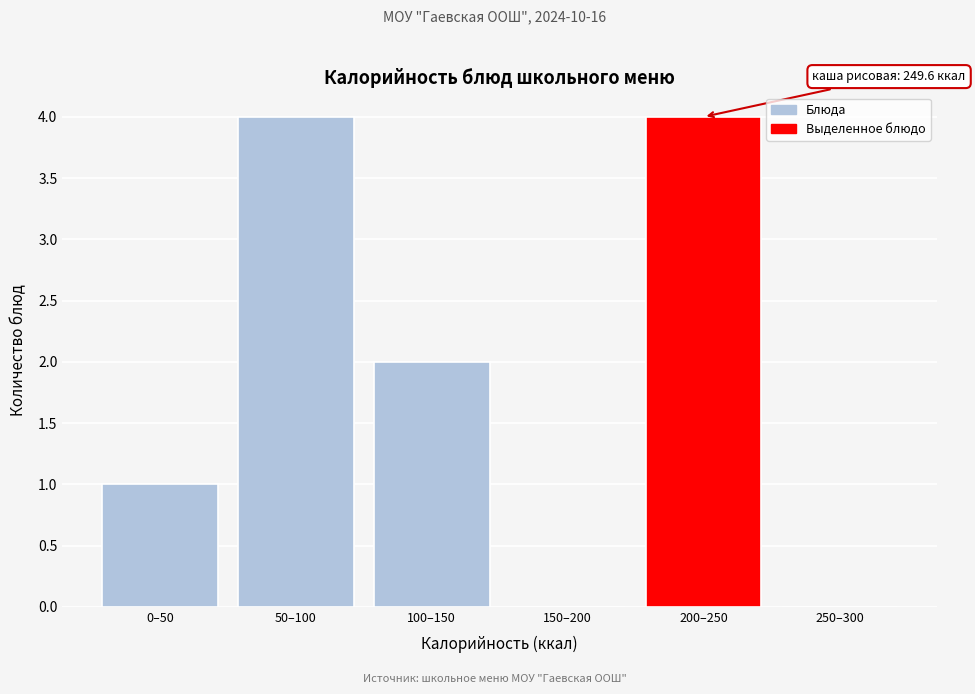

Reading right to left, transcribe all the data shown in this chart.

250–300=0	200–250=4	150–200=0	100–150=2	50–100=4	0–50=1